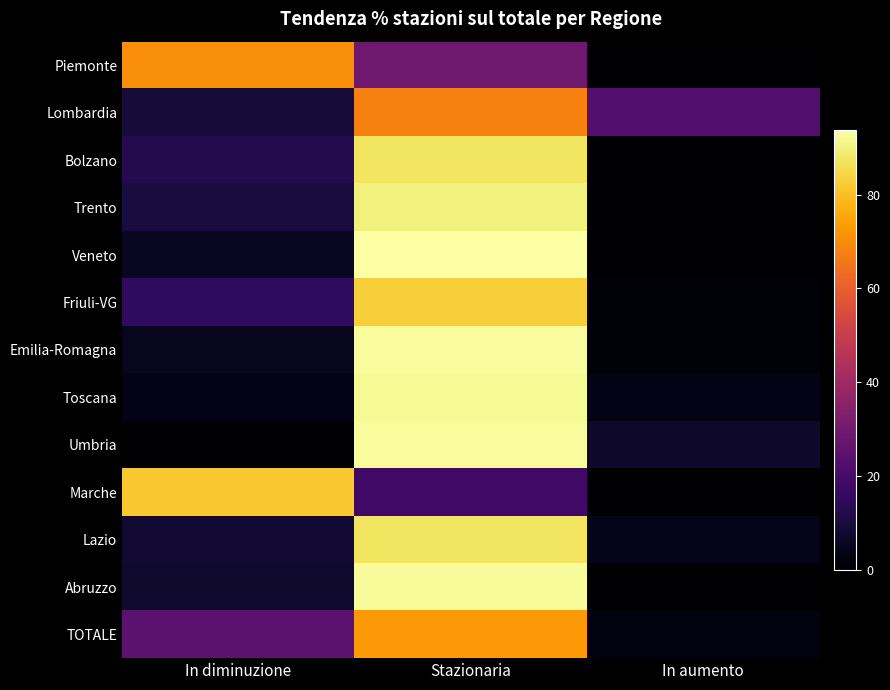

Reading left to right, list all the values displayed in this chart.

Piemonte: In diminuzione=70.7	Stazionaria=29.3	In aumento=0.0
Lombardia: In diminuzione=9.4	Stazionaria=67.9	In aumento=22.6
Bolzano: In diminuzione=12.5	Stazionaria=87.5	In aumento=0.0
Trento: In diminuzione=10.0	Stazionaria=90.0	In aumento=0.0
Veneto: In diminuzione=5.6	Stazionaria=93.8	In aumento=0.6
Friuli-VG: In diminuzione=15.4	Stazionaria=83.1	In aumento=1.5
Emilia-Romagna: In diminuzione=5.5	Stazionaria=92.7	In aumento=1.8
Toscana: In diminuzione=4.0	Stazionaria=92.0	In aumento=4.0
Umbria: In diminuzione=0.0	Stazionaria=92.9	In aumento=7.1
Marche: In diminuzione=81.4	Stazionaria=18.6	In aumento=0.0
Lazio: In diminuzione=8.3	Stazionaria=87.5	In aumento=4.2
Abruzzo: In diminuzione=7.4	Stazionaria=92.6	In aumento=0.0
TOTALE: In diminuzione=24.9	Stazionaria=72.6	In aumento=2.5